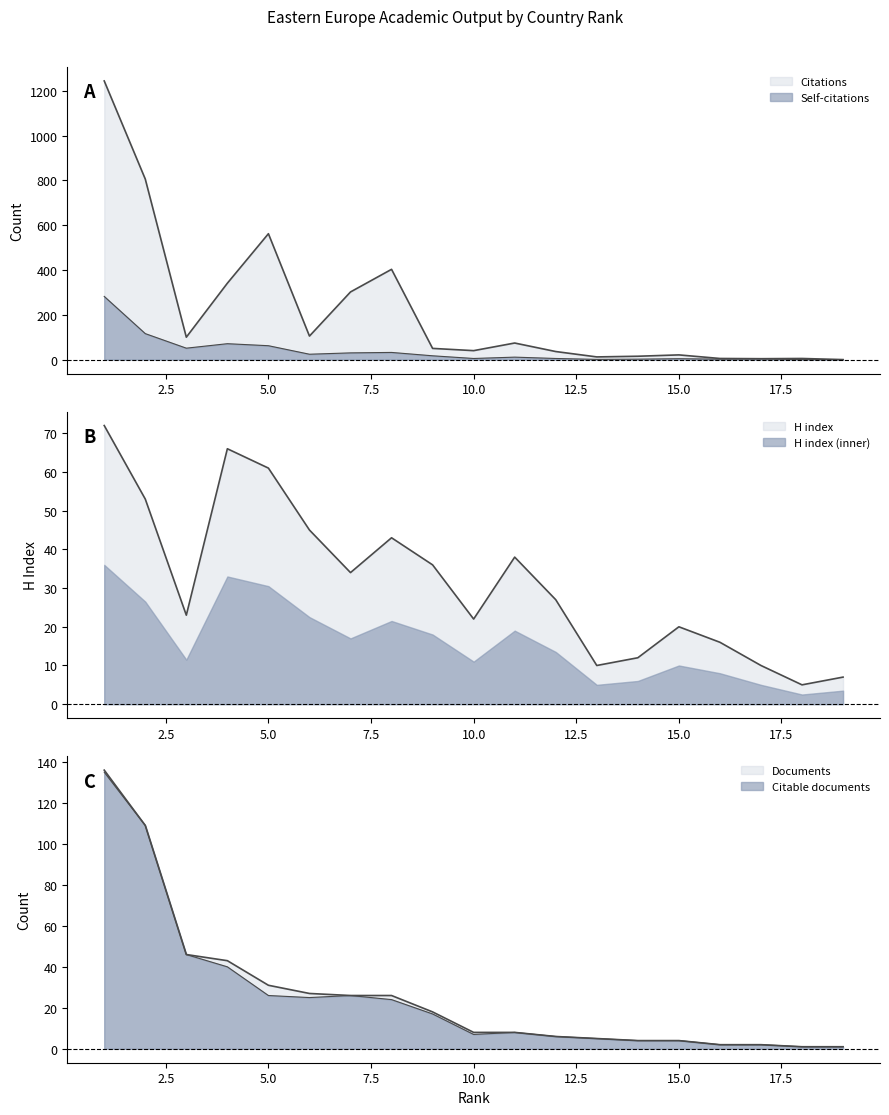

At which label does Documents first exceed 8?

1